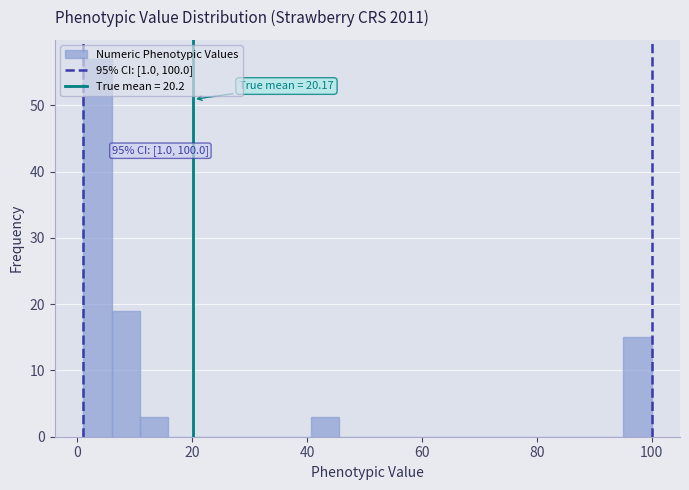

Around what value on the x-axis is the tallest bar? Give the approximate position of its centre, as read against the axis.

4